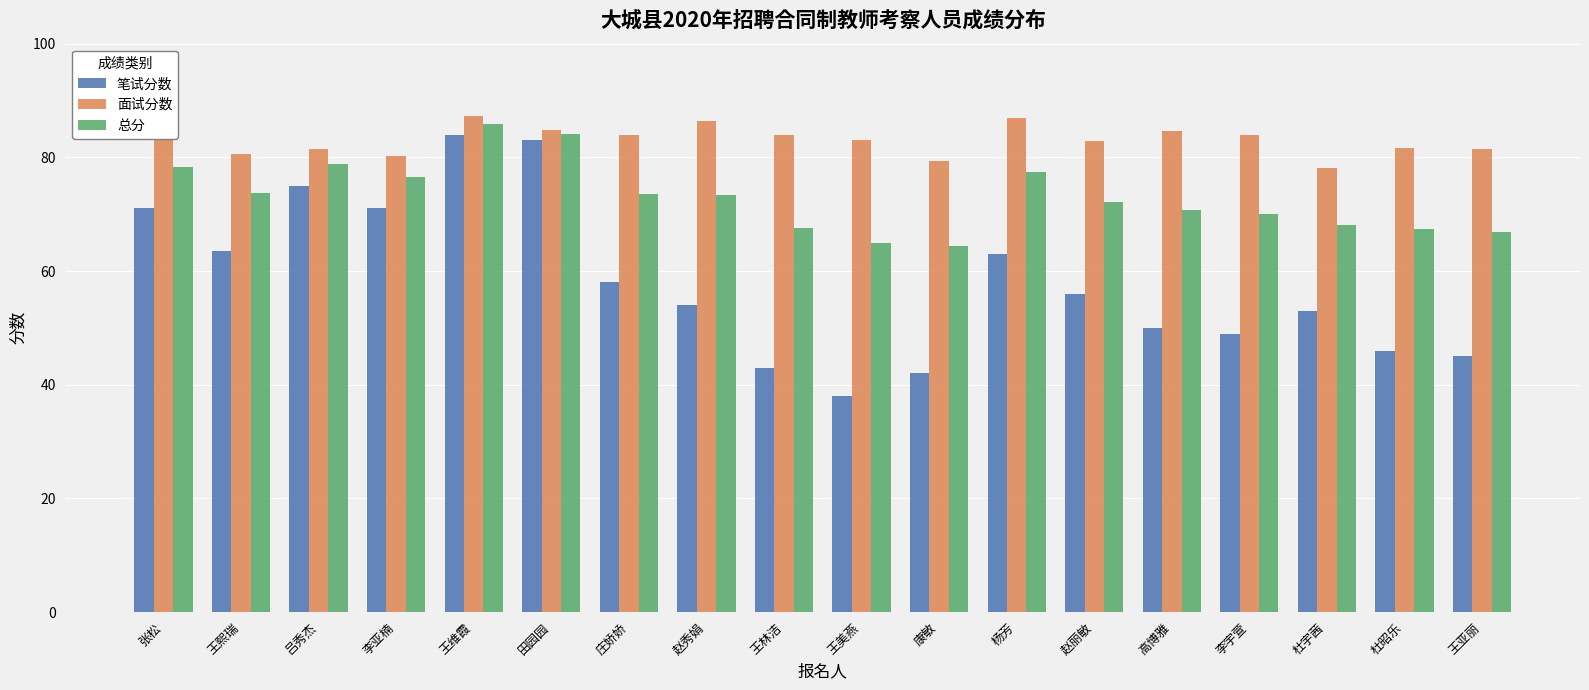

What are all the series names shown in the legend?

笔试分数, 面试分数, 总分